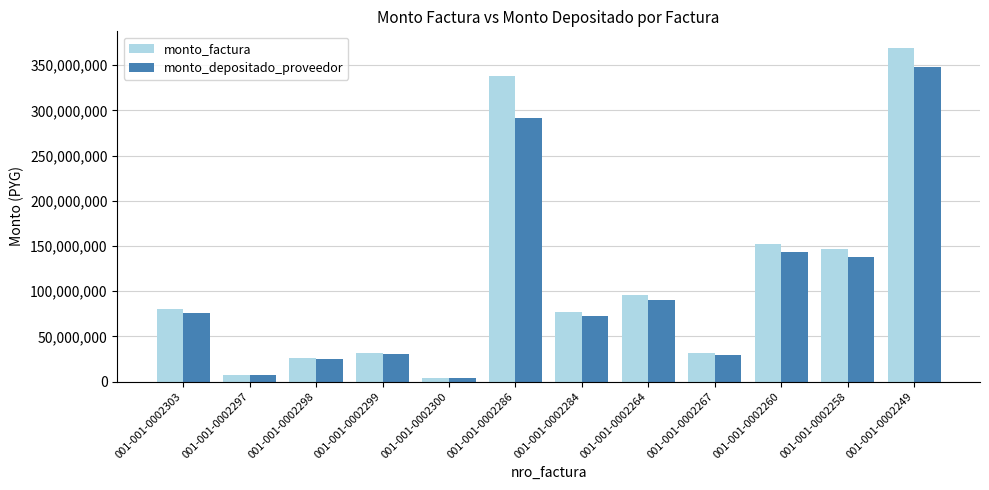

What position from the left is 001-001-0002298?

3